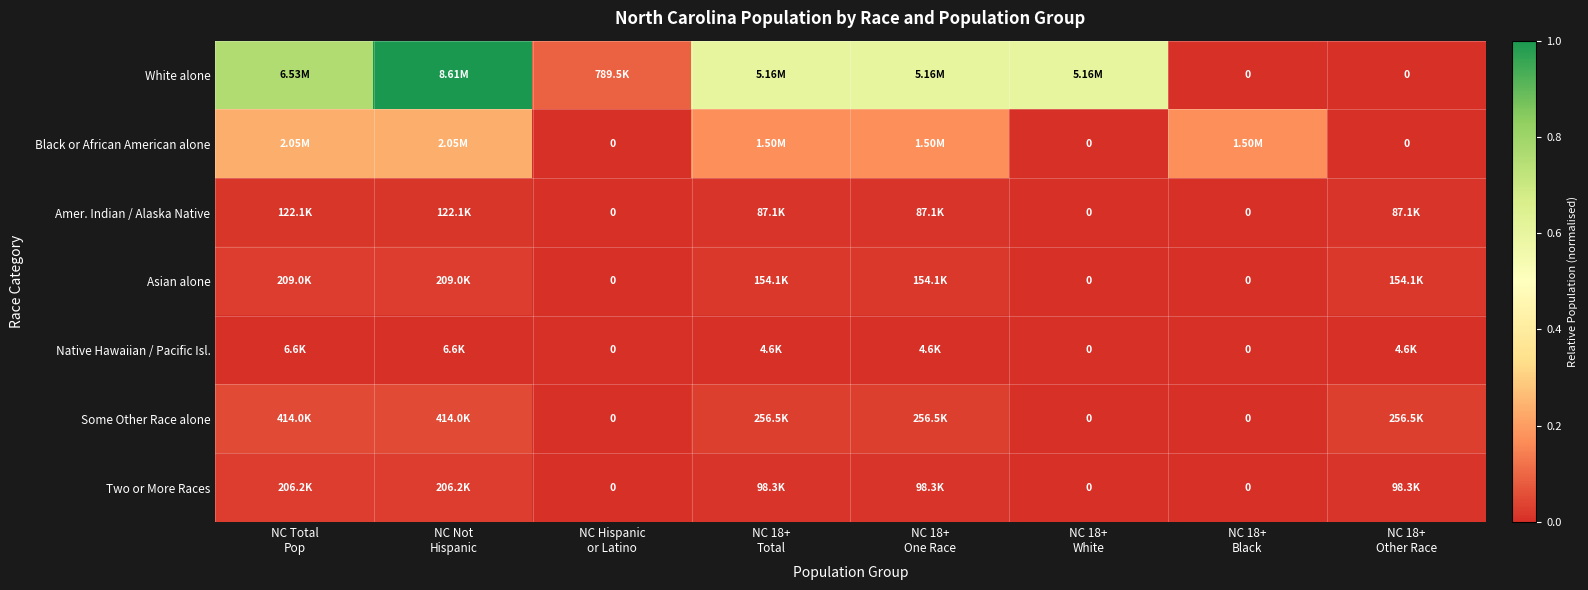

Is the value of Asian alone at NC Hispanic or Latino greater than the value of Black or African American alone at NC 18+ Total?

No